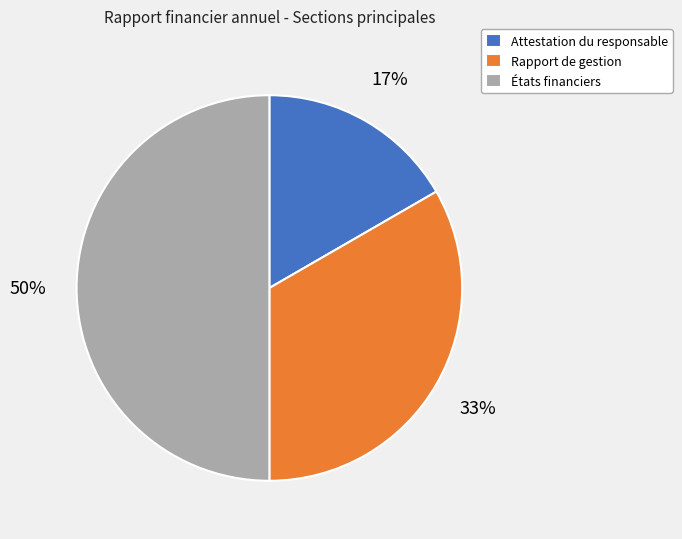

Is it true that Rapport de gestion is 44% of the pie?

False